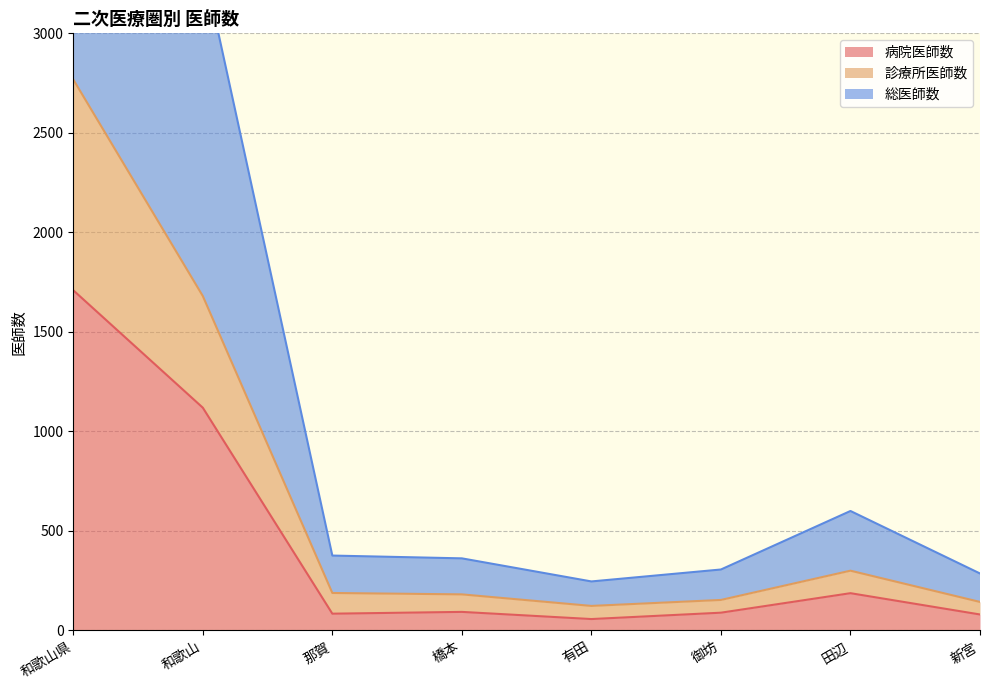

List the labels in order of 総医師数 value, smallest first.

有田, 新宮, 御坊, 橋本, 那賀, 田辺, 和歌山, 和歌山県